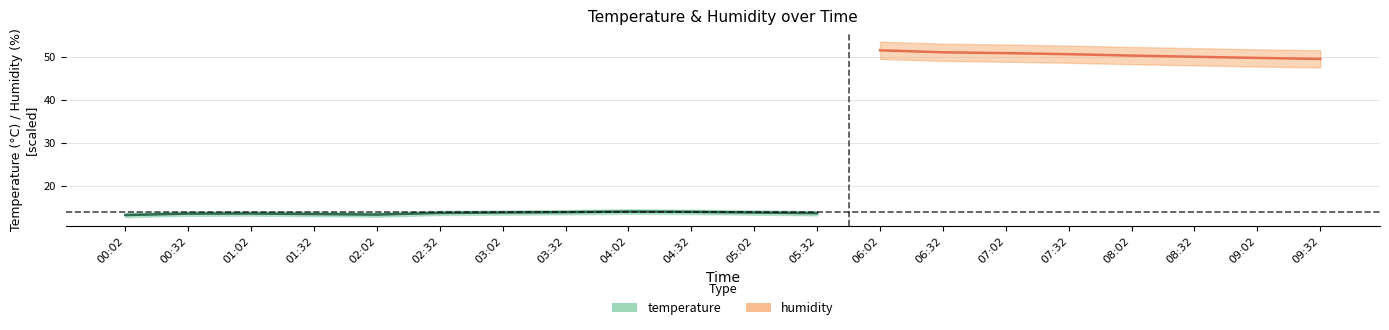

True or false: humidity and hum_upper intersect in this chart.

False